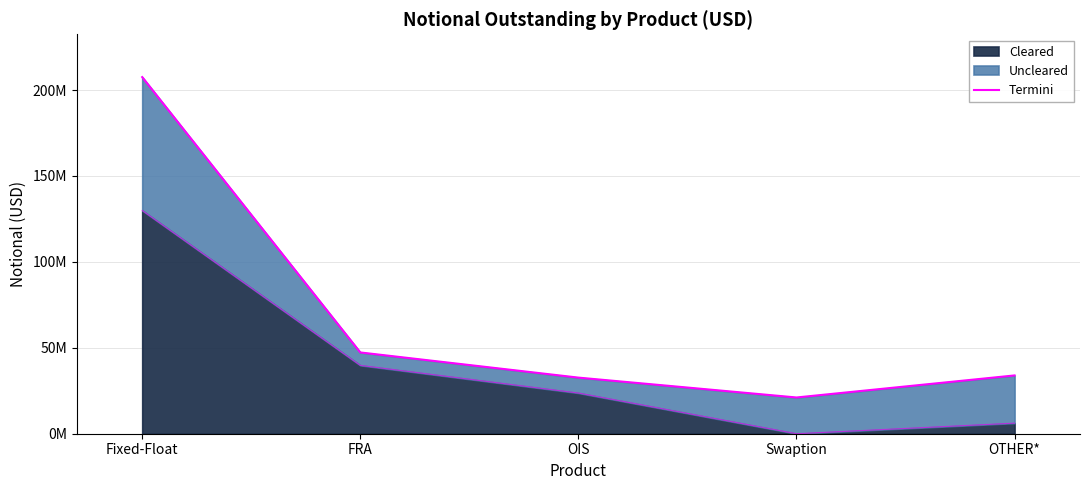

What is the difference between the maximum and minimum values?

186468687